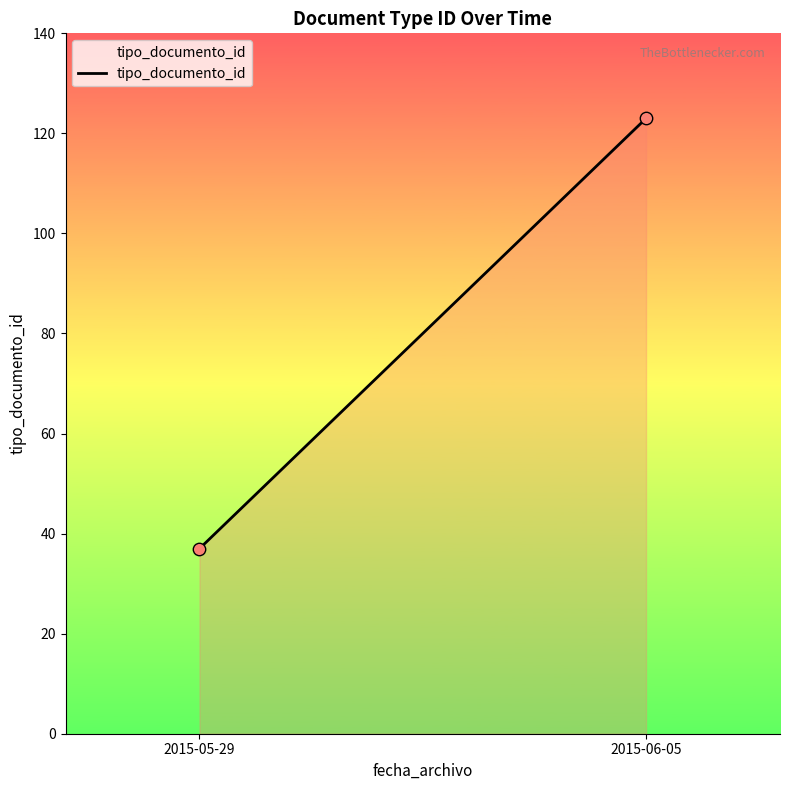

What is the average Y value?

80